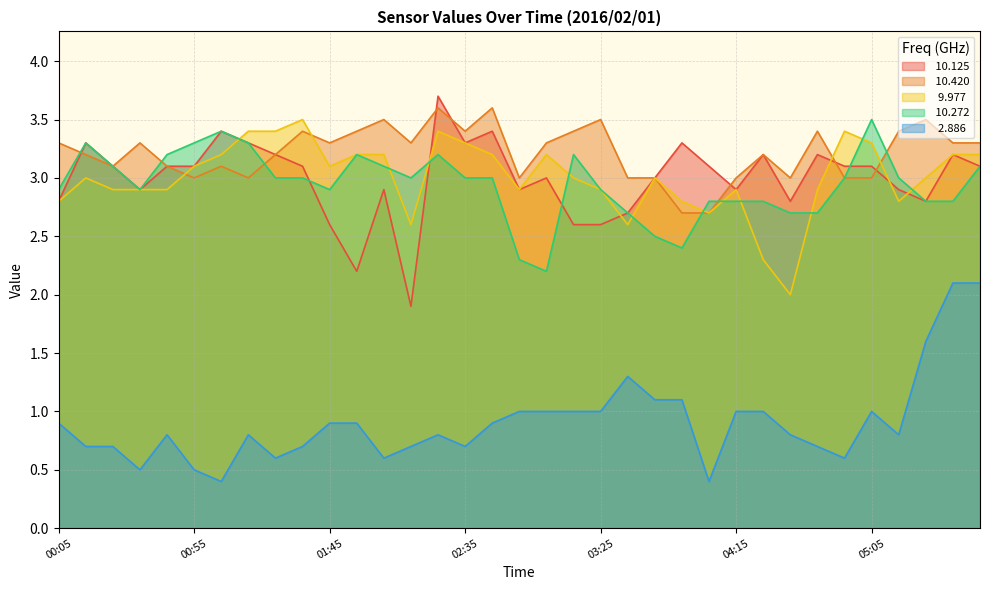

Reading left to right, extract all data points from this chart.

 10.125: 00:05=2.8	00:15=3.3	00:25=3.1	00:35=2.9	00:45=3.1	00:55=3.1	01:05=3.4	01:15=3.3	01:25=3.2	01:35=3.1	01:45=2.6	01:55=2.2	02:05=2.9	02:15=1.9	02:25=3.7	02:35=3.3	02:45=3.4	02:55=2.9	03:05=3.0	03:15=2.6	03:25=2.6	03:35=2.7	03:45=3.0	03:55=3.3	04:05=3.1	04:15=2.9	04:25=3.2	04:35=2.8	04:45=3.2	04:55=3.1	05:05=3.1	05:15=2.9	05:25=2.8	05:35=3.2	06:35=3.1
 10.420: 00:05=3.3	00:15=3.2	00:25=3.1	00:35=3.3	00:45=3.1	00:55=3.0	01:05=3.1	01:15=3.0	01:25=3.2	01:35=3.4	01:45=3.3	01:55=3.4	02:05=3.5	02:15=3.3	02:25=3.6	02:35=3.4	02:45=3.6	02:55=3.0	03:05=3.3	03:15=3.4	03:25=3.5	03:35=3.0	03:45=3.0	03:55=2.7	04:05=2.7	04:15=3.0	04:25=3.2	04:35=3.0	04:45=3.4	04:55=3.0	05:05=3.0	05:15=3.4	05:25=3.5	05:35=3.3	06:35=3.3
  9.977: 00:05=2.8	00:15=3.0	00:25=2.9	00:35=2.9	00:45=2.9	00:55=3.1	01:05=3.2	01:15=3.4	01:25=3.4	01:35=3.5	01:45=3.1	01:55=3.2	02:05=3.2	02:15=2.6	02:25=3.4	02:35=3.3	02:45=3.2	02:55=2.9	03:05=3.2	03:15=3.0	03:25=2.9	03:35=2.6	03:45=3.0	03:55=2.8	04:05=2.7	04:15=2.9	04:25=2.3	04:35=2.0	04:45=2.9	04:55=3.4	05:05=3.3	05:15=2.8	05:25=3.0	05:35=3.2	06:35=3.2
 10.272: 00:05=2.9	00:15=3.3	00:25=3.1	00:35=2.9	00:45=3.2	00:55=3.3	01:05=3.4	01:15=3.3	01:25=3.0	01:35=3.0	01:45=2.9	01:55=3.2	02:05=3.1	02:15=3.0	02:25=3.2	02:35=3.0	02:45=3.0	02:55=2.3	03:05=2.2	03:15=3.2	03:25=2.9	03:35=2.7	03:45=2.5	03:55=2.4	04:05=2.8	04:15=2.8	04:25=2.8	04:35=2.7	04:45=2.7	04:55=3.0	05:05=3.5	05:15=3.0	05:25=2.8	05:35=2.8	06:35=3.1
  2.886: 00:05=0.9	00:15=0.7	00:25=0.7	00:35=0.5	00:45=0.8	00:55=0.5	01:05=0.4	01:15=0.8	01:25=0.6	01:35=0.7	01:45=0.9	01:55=0.9	02:05=0.6	02:15=0.7	02:25=0.8	02:35=0.7	02:45=0.9	02:55=1.0	03:05=1.0	03:15=1.0	03:25=1.0	03:35=1.3	03:45=1.1	03:55=1.1	04:05=0.4	04:15=1.0	04:25=1.0	04:35=0.8	04:45=0.7	04:55=0.6	05:05=1.0	05:15=0.8	05:25=1.6	05:35=2.1	06:35=2.1